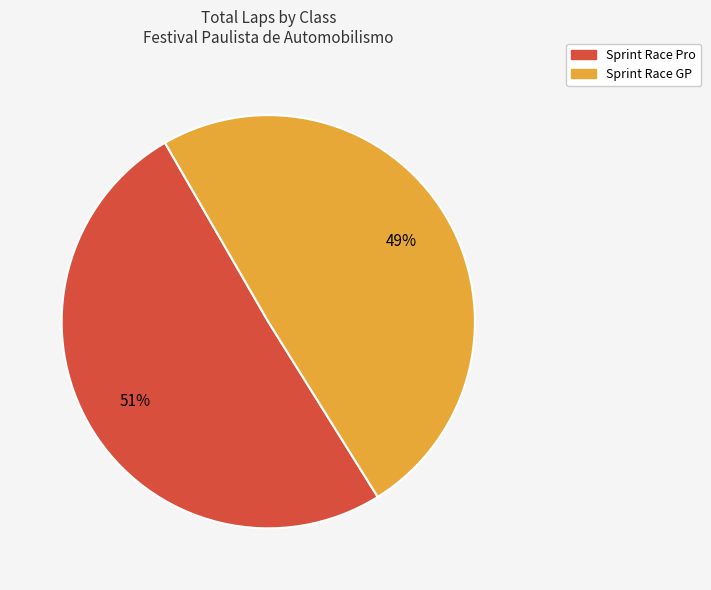

To the nearest percent, what is the average slice percentage?

50%